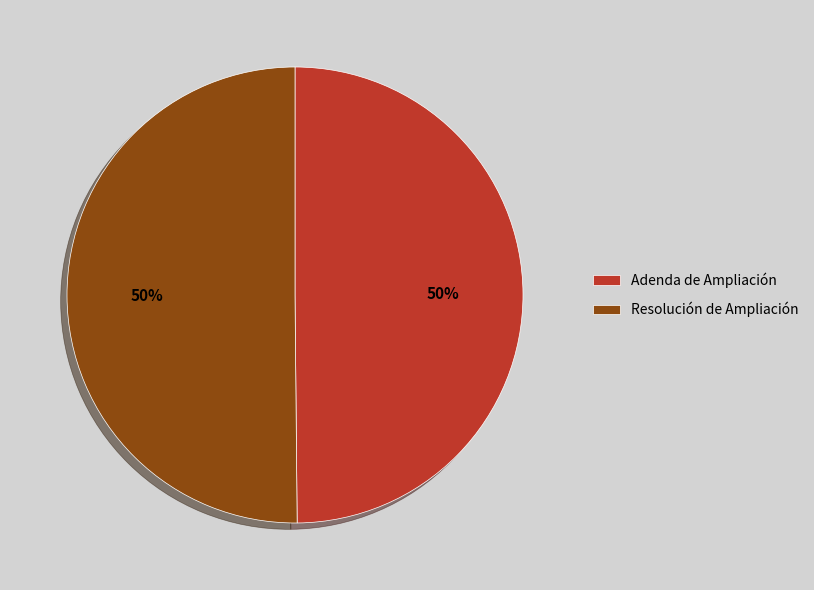

The Resolución de Ampliación slice represents 50% of the pie. True or false?

True